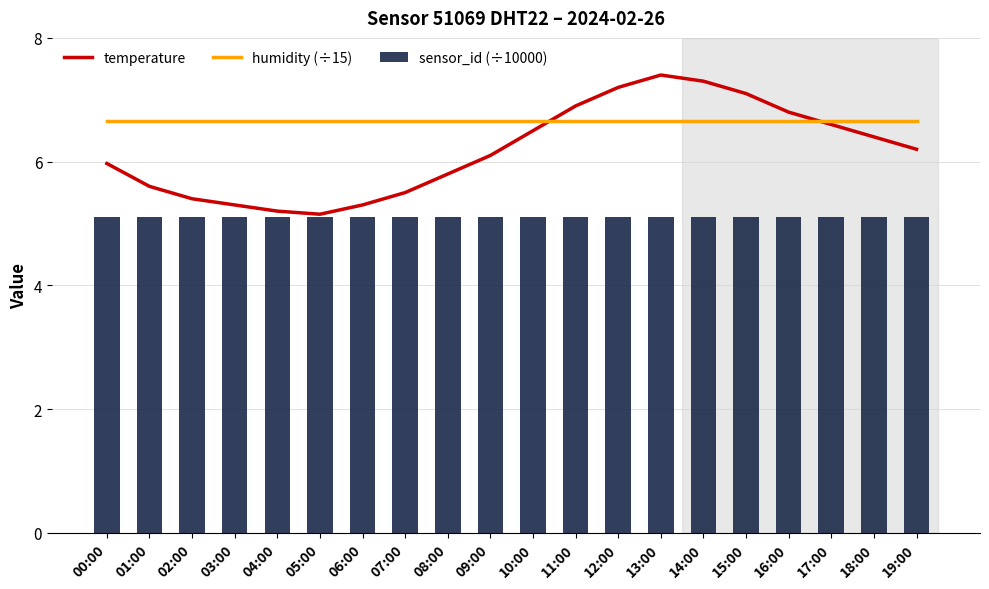

Where is temperature nearest to the value 6?

00:00